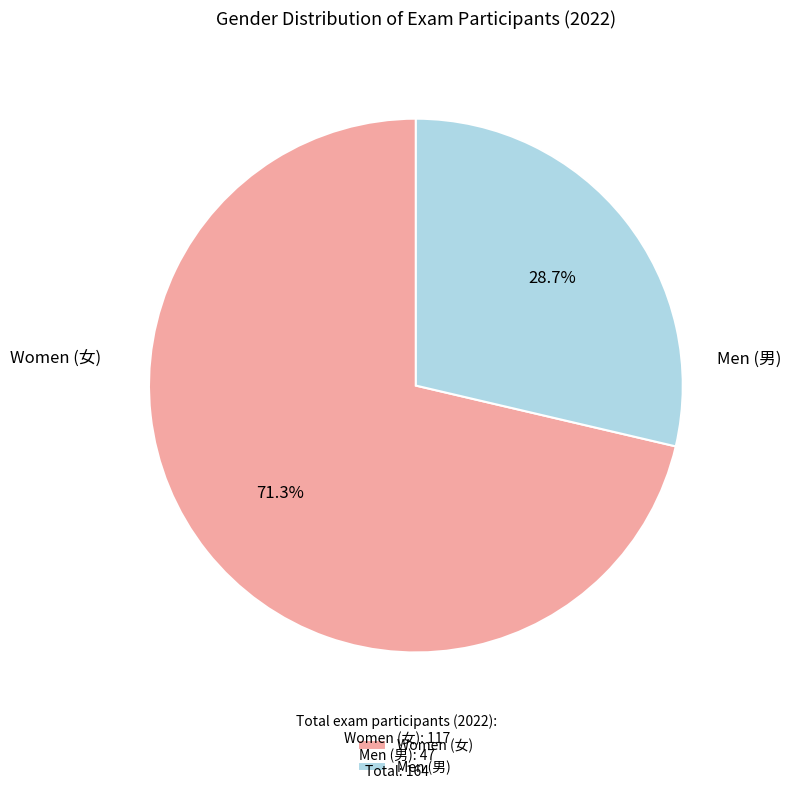

Does Women (女) account for over 50% of the chart?

Yes